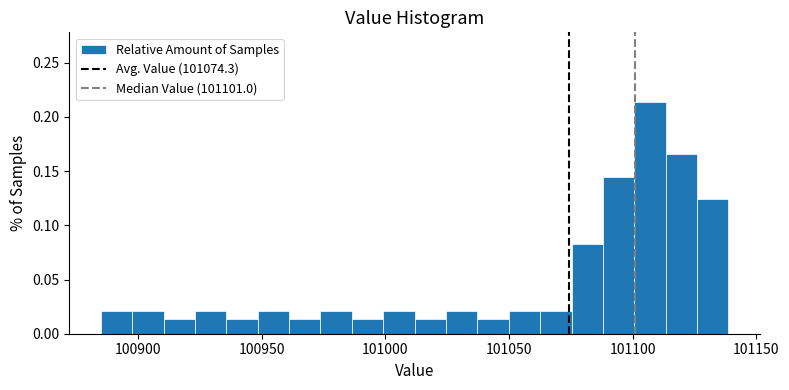

Read against the x-axis, roughly where is the centre of the tallest bar?

101105